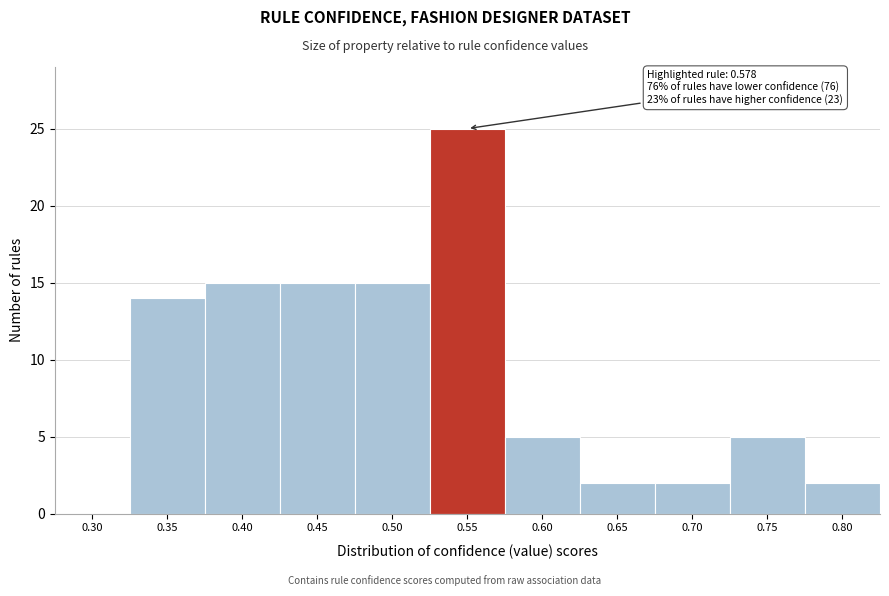

Reading left to right, extract all data points from this chart.

0.30=0	0.35=14	0.40=15	0.45=15	0.50=15	0.55=25	0.60=5	0.65=2	0.70=2	0.75=5	0.80=2